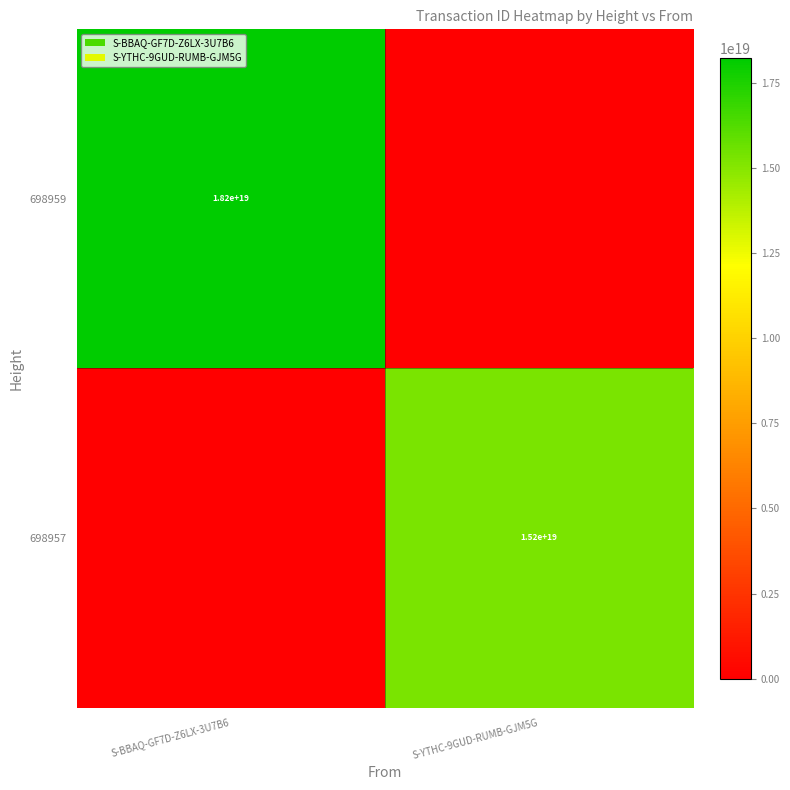

The value of 698957 at S-YTHC-9GUD-RUMB-GJM5G is 6899935081202996224. True or false?

False